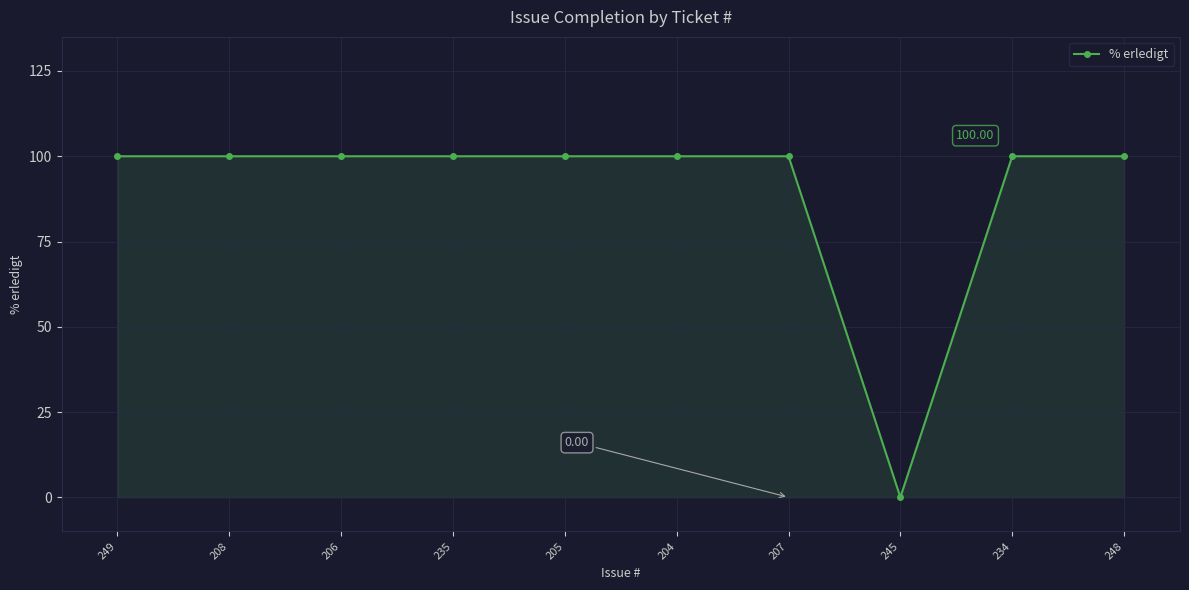

Count the number of categories in the chart.

10